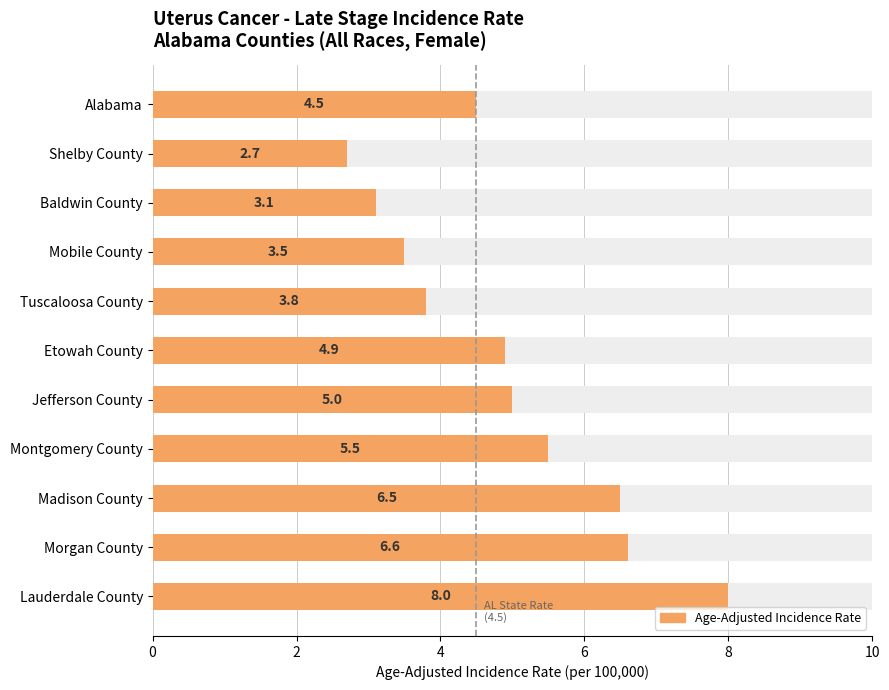

What is the sum of all values?

54.1